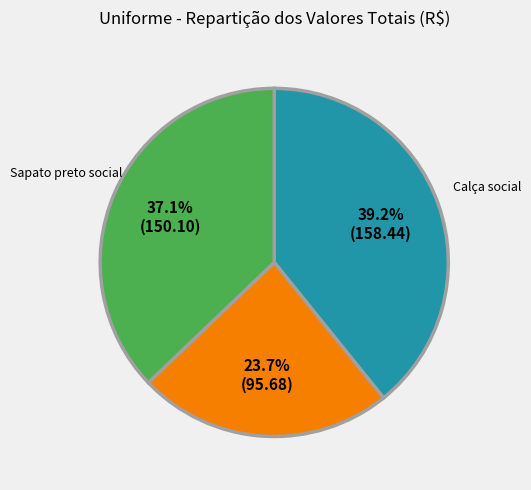

How many segments does this pie chart have?

3